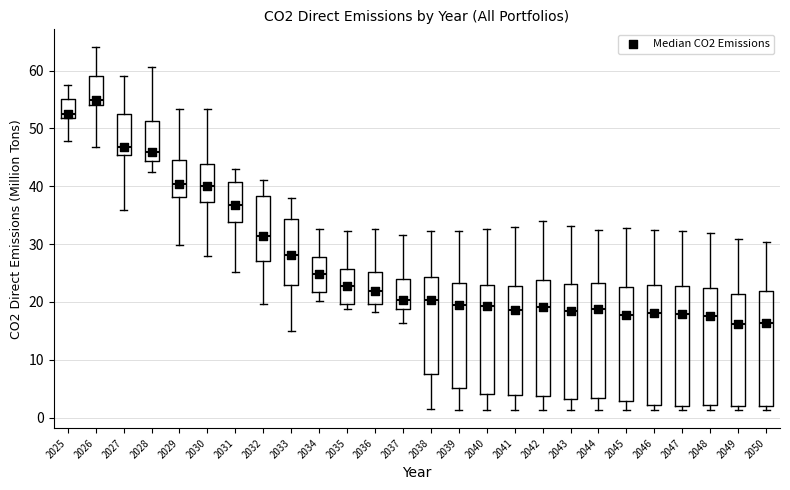

Which box's median line is the highest?

2026